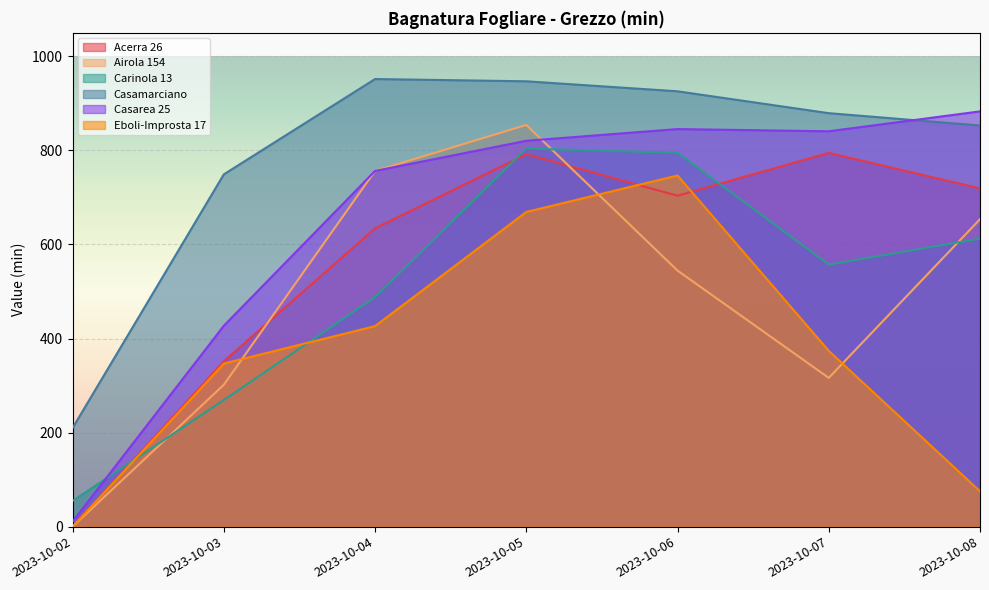

At which label does Casarea 25 reach its minimum?

2023-10-02